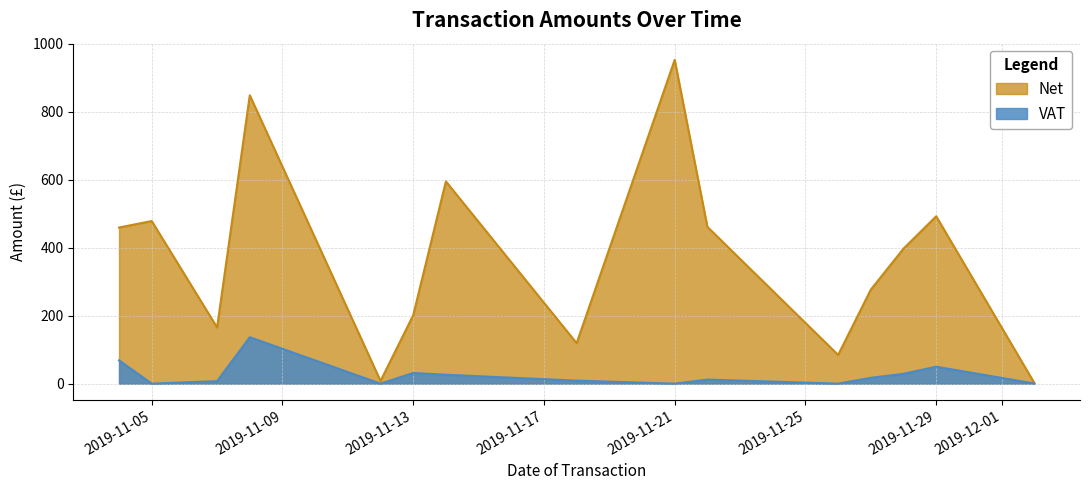

What is the value of the Net point at the 36th from the left?

84.5